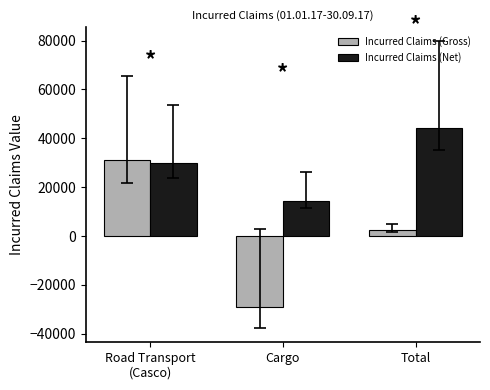

Count the number of categories in the chart.

3